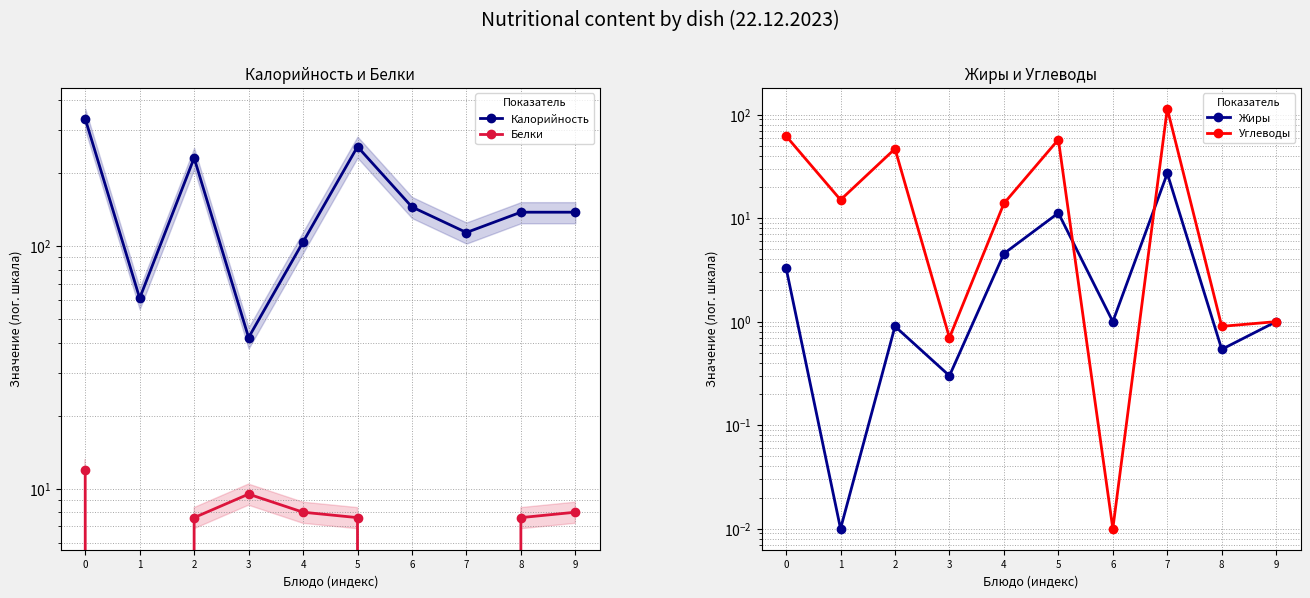

At which category does Углеводы reach its first local valley?

1